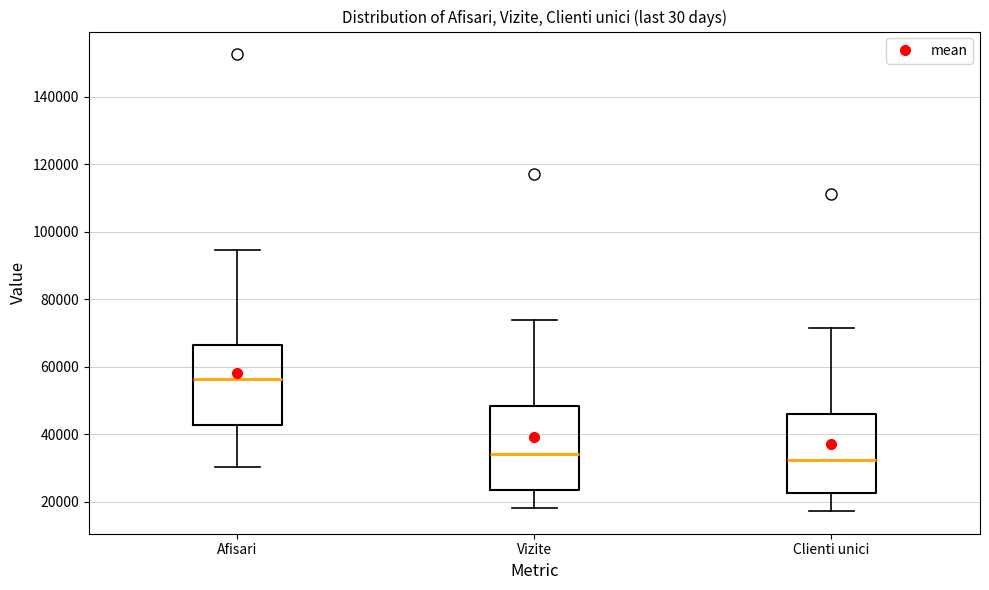

Reading left to right, transcribe this box plot: for each box, give where its median line is, the range the box spans, and where its two whiskers end, as read against the y-axis. The values are not printed on the chart, so give them approximately, as read against the axis.

Afisari: median 56000, box 42000 to 66000, whiskers 30000 to 94000
Vizite: median 34000, box 24000 to 48000, whiskers 18000 to 74000
Clienti unici: median 32000, box 22000 to 46000, whiskers 18000 to 72000